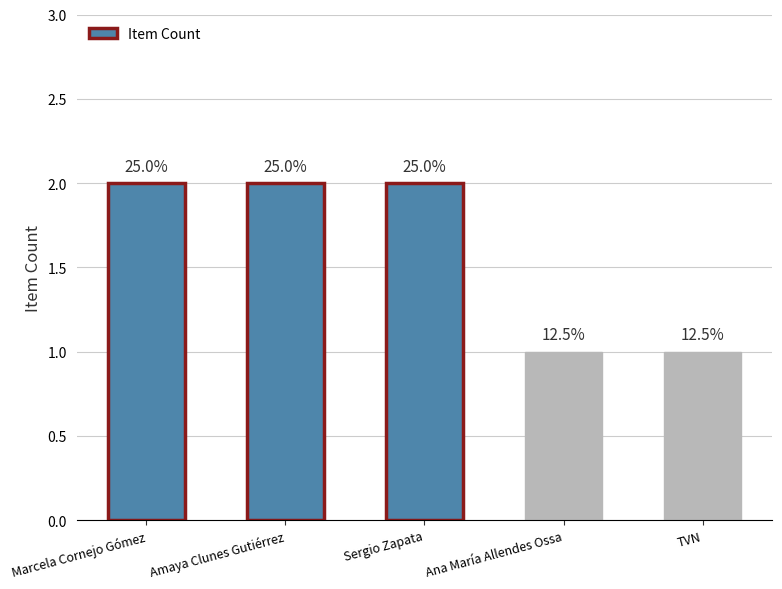

What is the label of the 2nd bar from the right?

Ana María Allendes Ossa